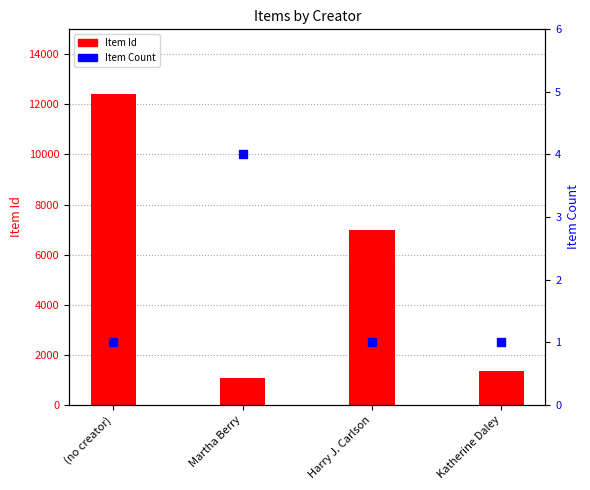

Which series has the largest total across all categories?

Item Id